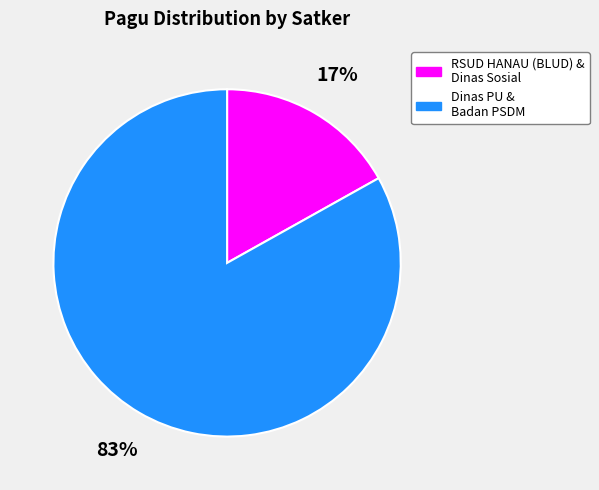

To the nearest percent, what is the average slice percentage?

50%